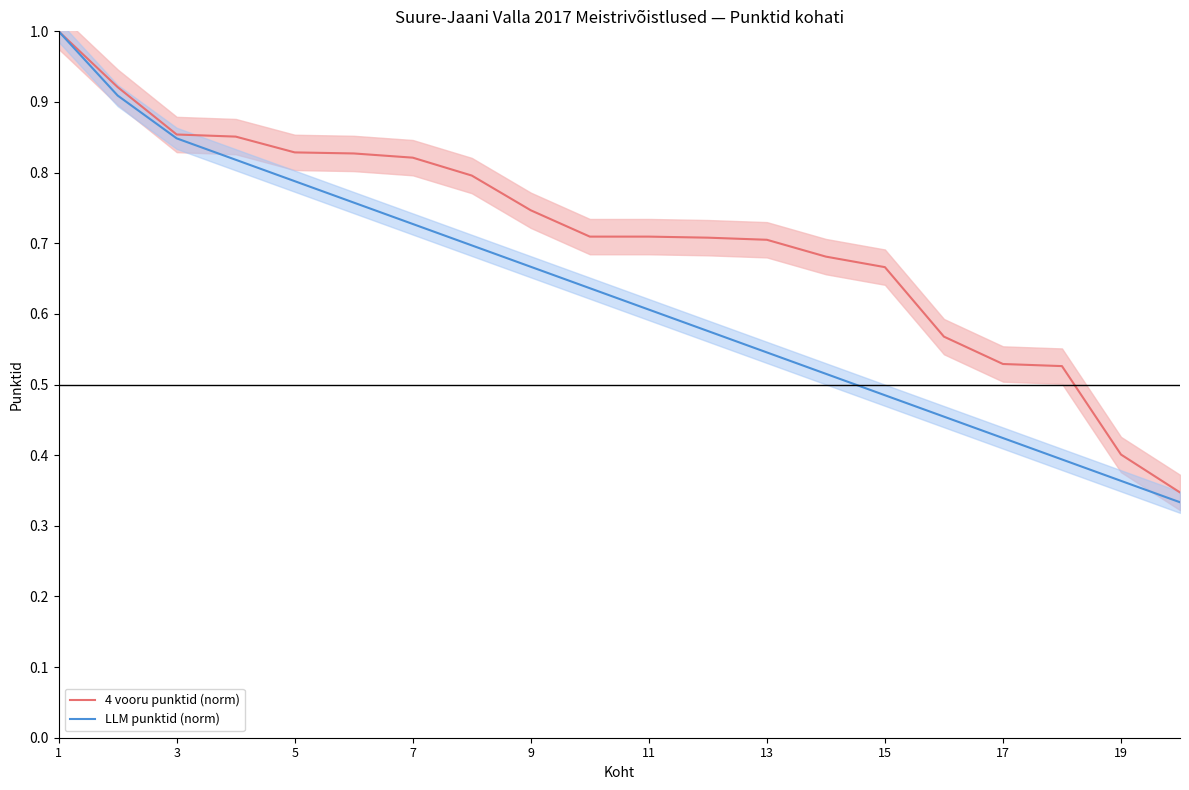

True or false: LLM punktid (norm) and 4 vooru punktid (norm) cross at least once.

False